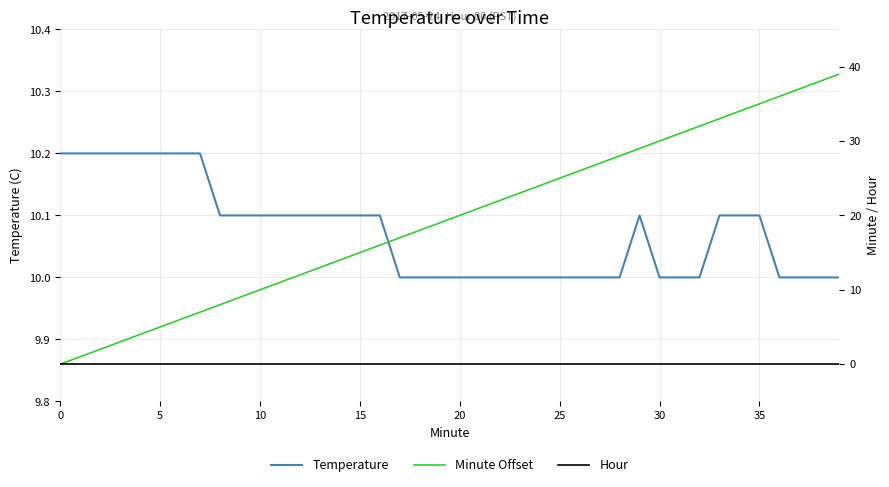

True or false: Temperature and Hour cross at least once.

False